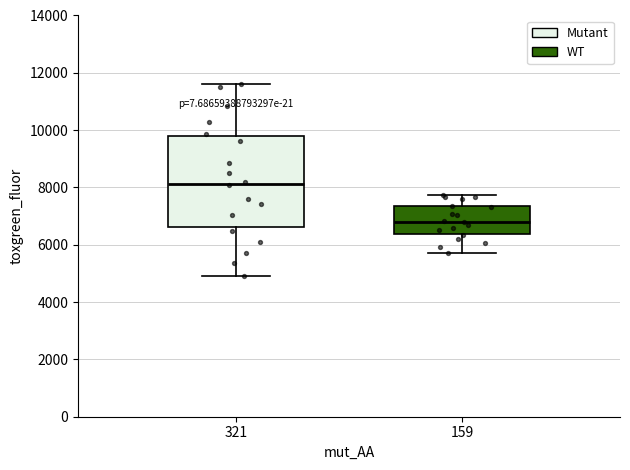

Which box has the highest median line?

321